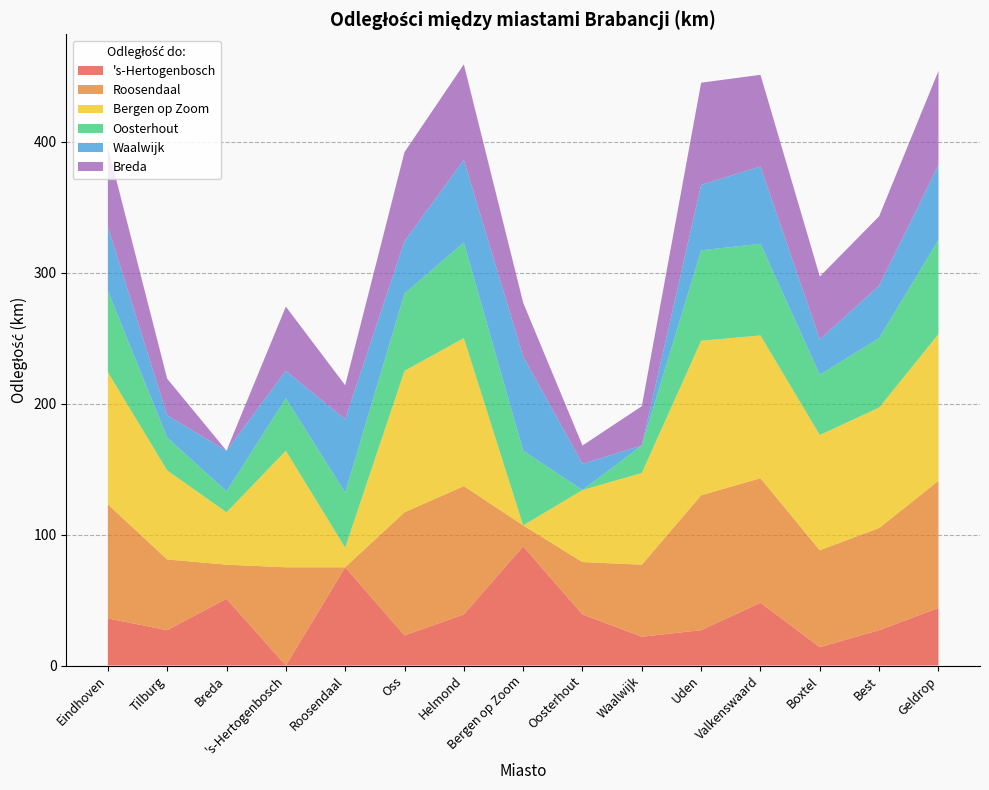

Reading left to right, list all the values displayed in this chart.

's-Hertogenbosch: Eindhoven=36	Tilburg=27	Breda=51	's-Hertogenbosch=0	Roosendaal=75	Oss=23	Helmond=39	Bergen op Zoom=91	Oosterhout=39	Waalwijk=22	Uden=27	Valkenswaard=48	Boxtel=14	Best=27	Geldrop=44
Roosendaal: Eindhoven=87	Tilburg=54	Breda=26	's-Hertogenbosch=75	Roosendaal=0	Oss=94	Helmond=98	Bergen op Zoom=16	Oosterhout=40	Waalwijk=55	Uden=103	Valkenswaard=95	Boxtel=74	Best=78	Geldrop=97
Bergen op Zoom: Eindhoven=101	Tilburg=68	Breda=40	's-Hertogenbosch=89	Roosendaal=15	Oss=108	Helmond=113	Bergen op Zoom=0	Oosterhout=55	Waalwijk=70	Uden=118	Valkenswaard=109	Boxtel=88	Best=92	Geldrop=112
Oosterhout: Eindhoven=62	Tilburg=25	Breda=16	's-Hertogenbosch=40	Roosendaal=42	Oss=59	Helmond=73	Bergen op Zoom=57	Oosterhout=0	Waalwijk=21	Uden=69	Valkenswaard=70	Boxtel=46	Best=53	Geldrop=72
Waalwijk: Eindhoven=49	Tilburg=17	Breda=31	's-Hertogenbosch=21	Roosendaal=56	Oss=40	Helmond=63	Bergen op Zoom=72	Oosterhout=20	Waalwijk=0	Uden=50	Valkenswaard=59	Boxtel=27	Best=40	Geldrop=57
Breda: Eindhoven=61	Tilburg=28	Breda=0	's-Hertogenbosch=49	Roosendaal=26	Oss=68	Helmond=73	Bergen op Zoom=41	Oosterhout=14	Waalwijk=30	Uden=78	Valkenswaard=70	Boxtel=48	Best=53	Geldrop=72